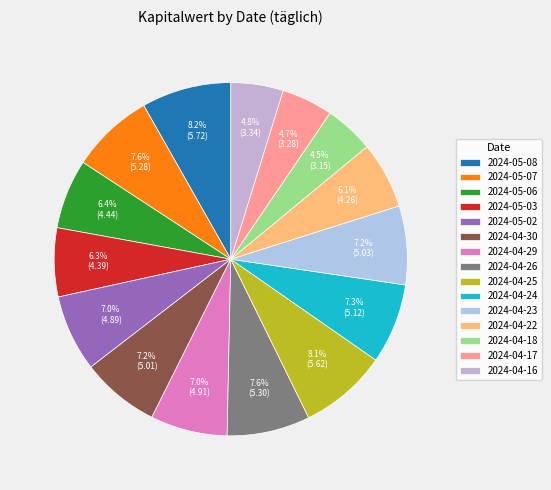

Is 2024-04-24 the majority of the pie?

No